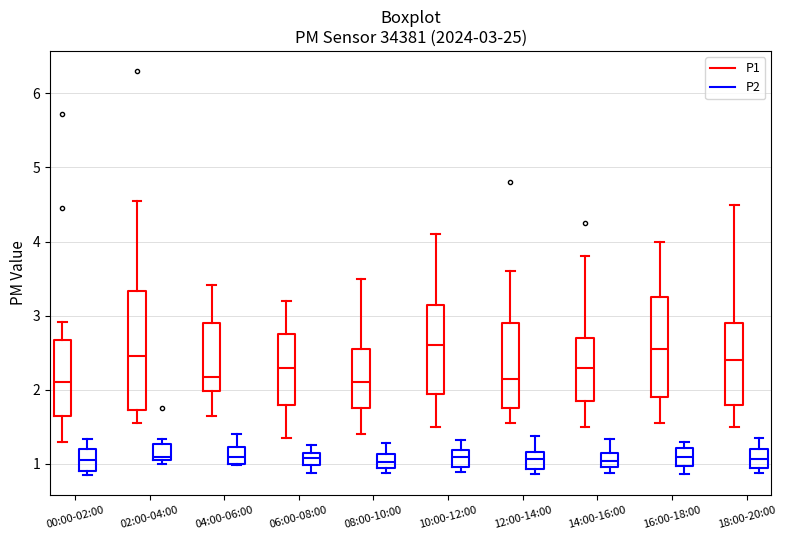

Comparing the boxes themselves (not the whiskers), which one is the tallest?

02:00-04:00 (P1)